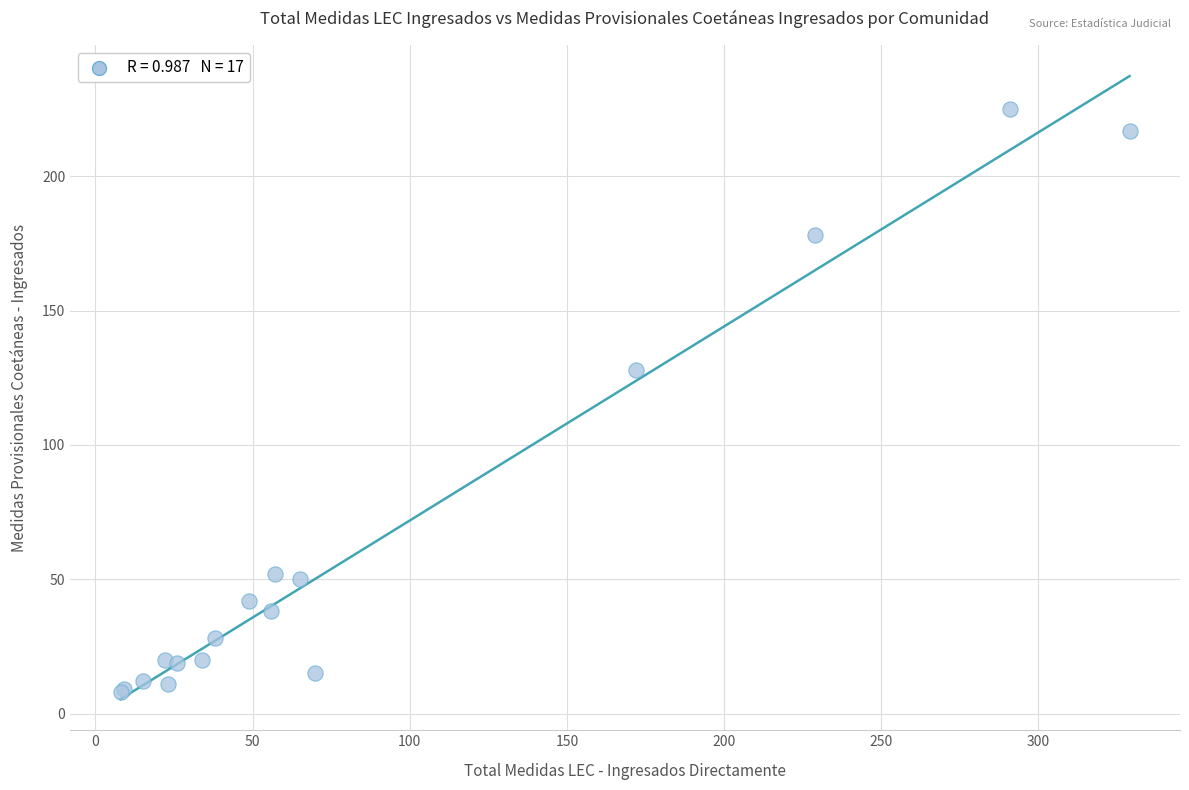

What Y value in the scatter plot is closest to 116?

128